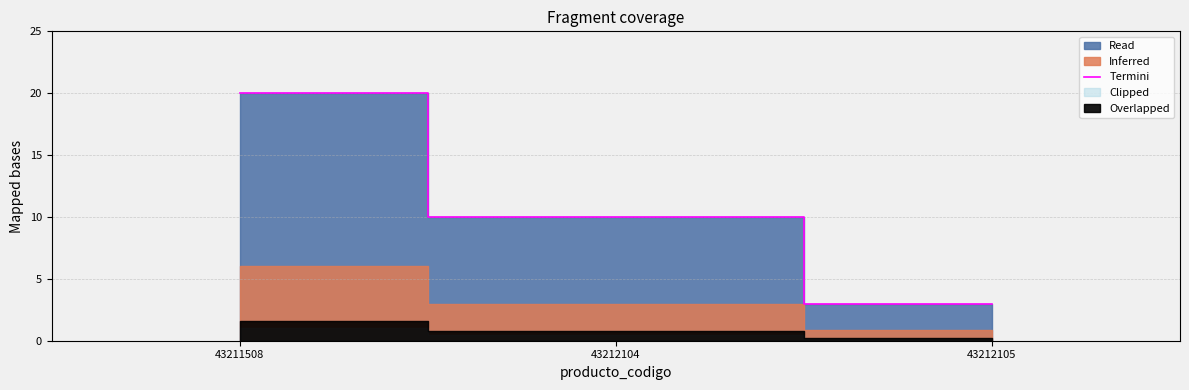

What is the ratio of the value at 43212105 to the value at 43211508?

0.1